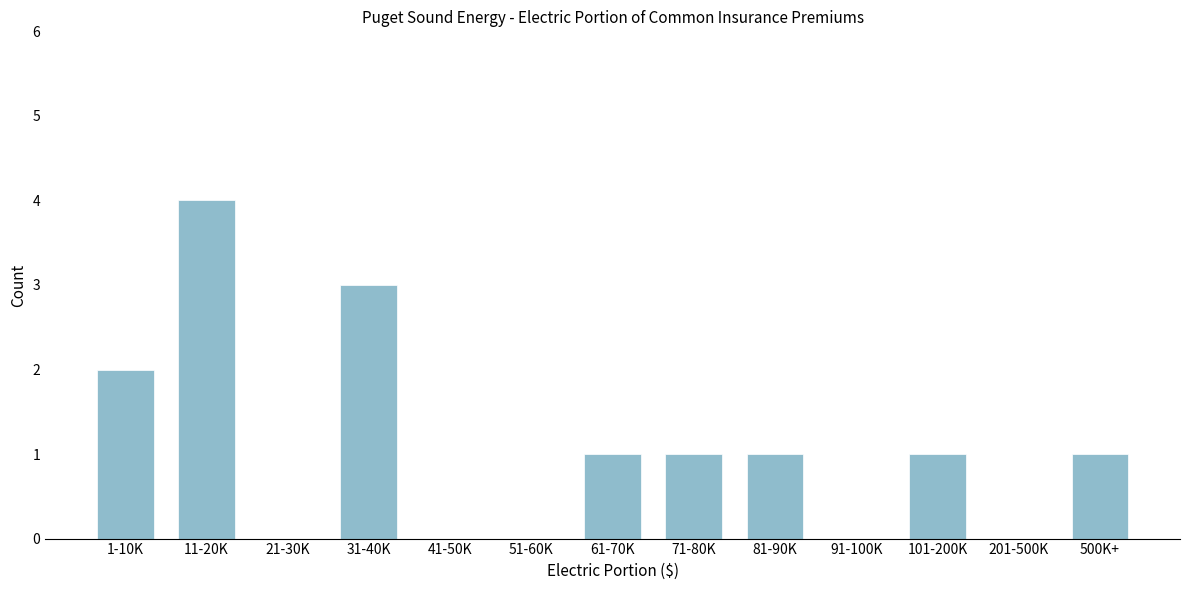

Reading left to right, transcribe all the data shown in this chart.

1-10K=2	11-20K=4	21-30K=0	31-40K=3	41-50K=0	51-60K=0	61-70K=1	71-80K=1	81-90K=1	91-100K=0	101-200K=1	201-500K=0	500K+=1